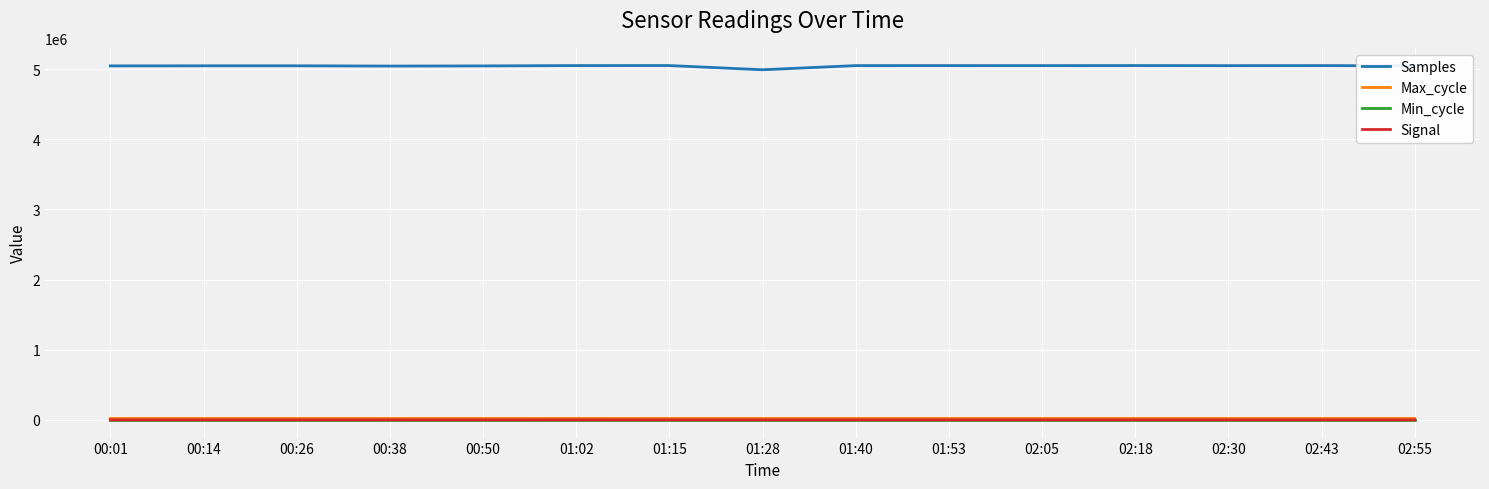

Which series has the largest total across all categories?

Samples